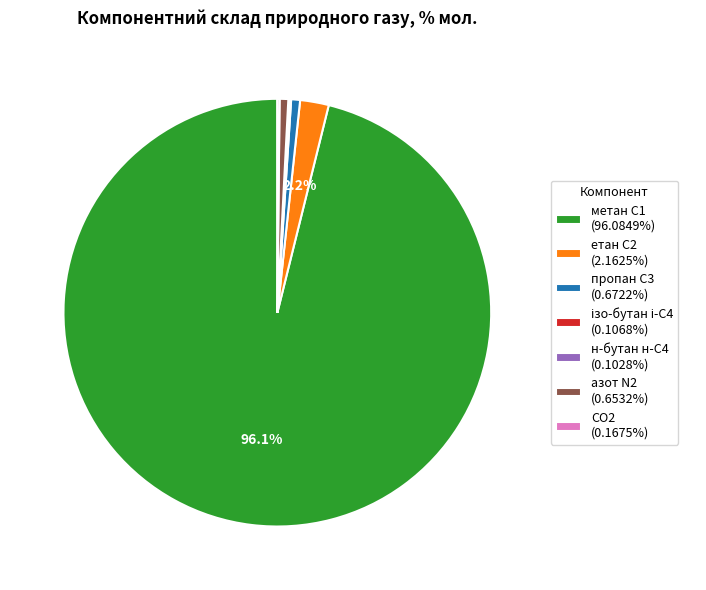

Do азот N2 (0.6532%) and етан С2 (2.1625%) together represent more than half of the pie?

No